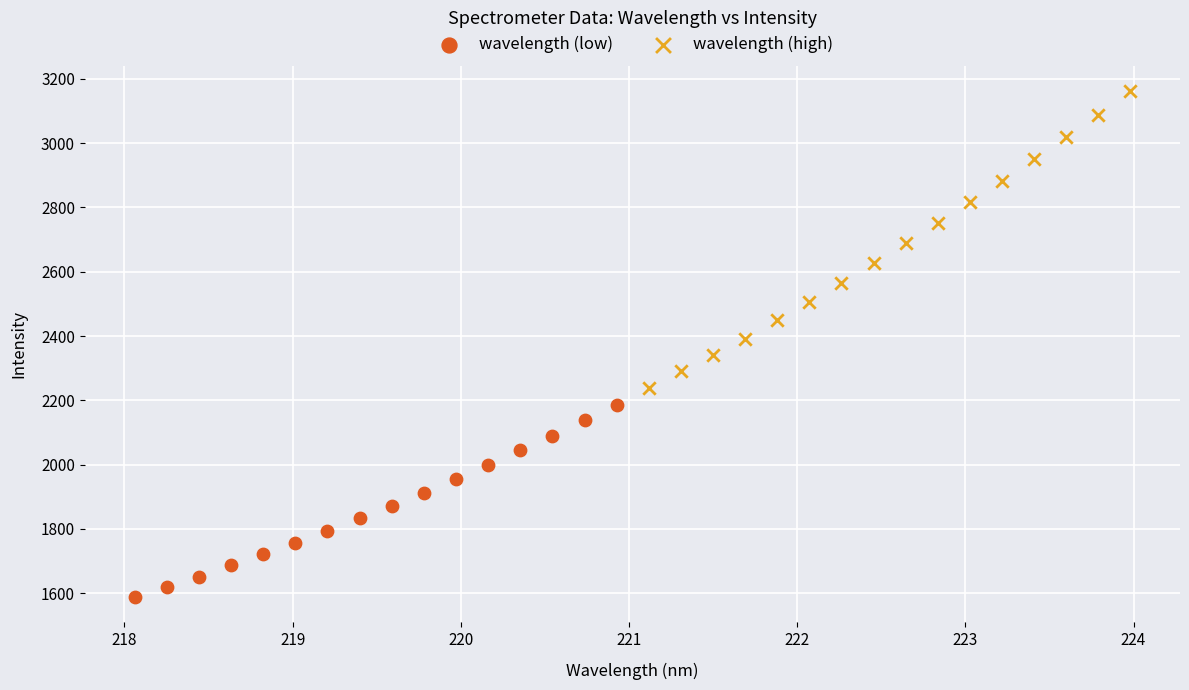

What are all the series names shown in the legend?

wavelength (low), wavelength (high)